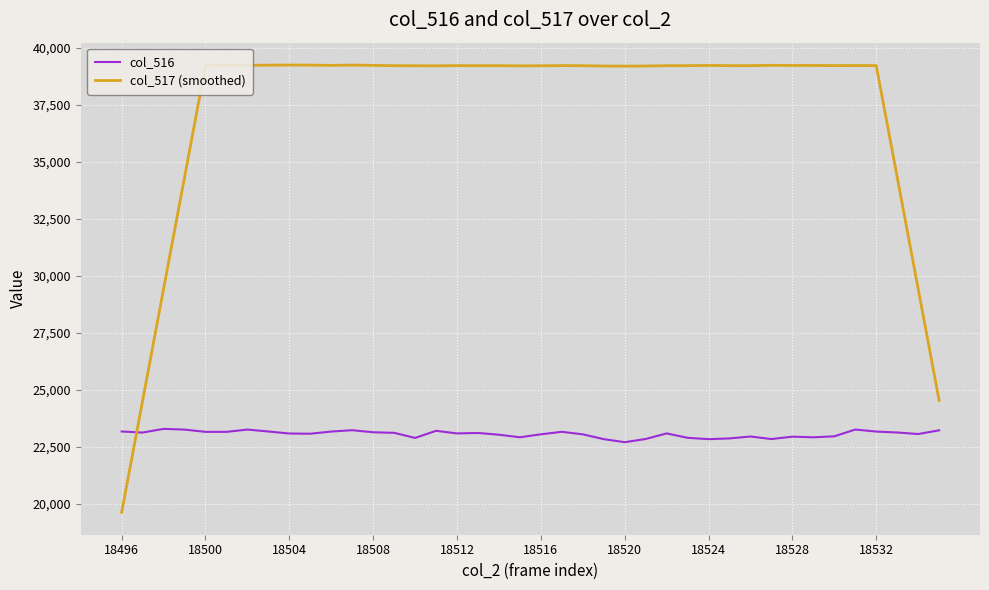

True or false: col_516 and col_517 (smoothed) cross at least once.

True